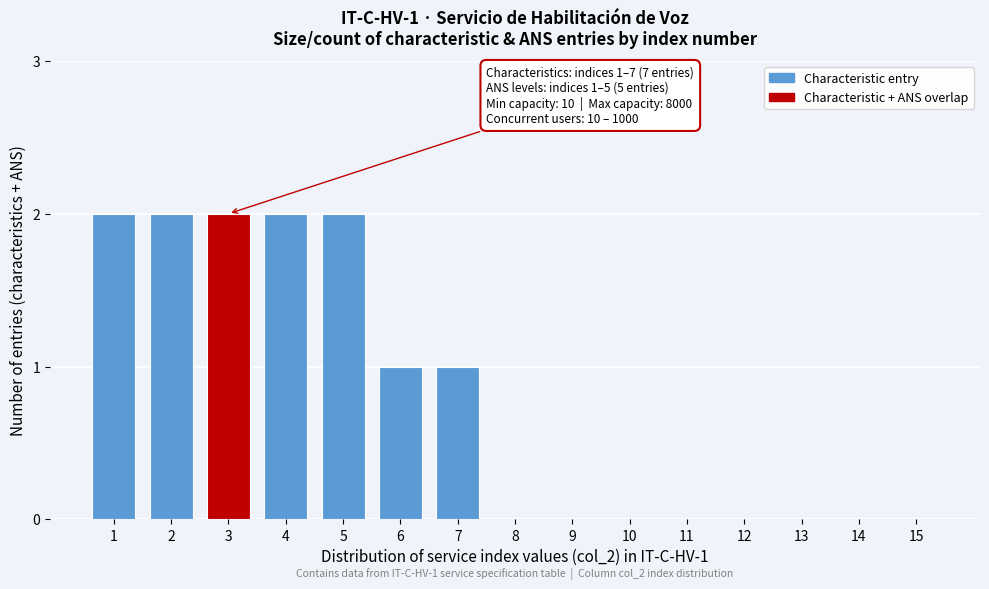

Reading left to right, transcribe all the data shown in this chart.

1=2	2=2	3=2	4=2	5=2	6=1	7=1	8=0	9=0	10=0	11=0	12=0	13=0	14=0	15=0